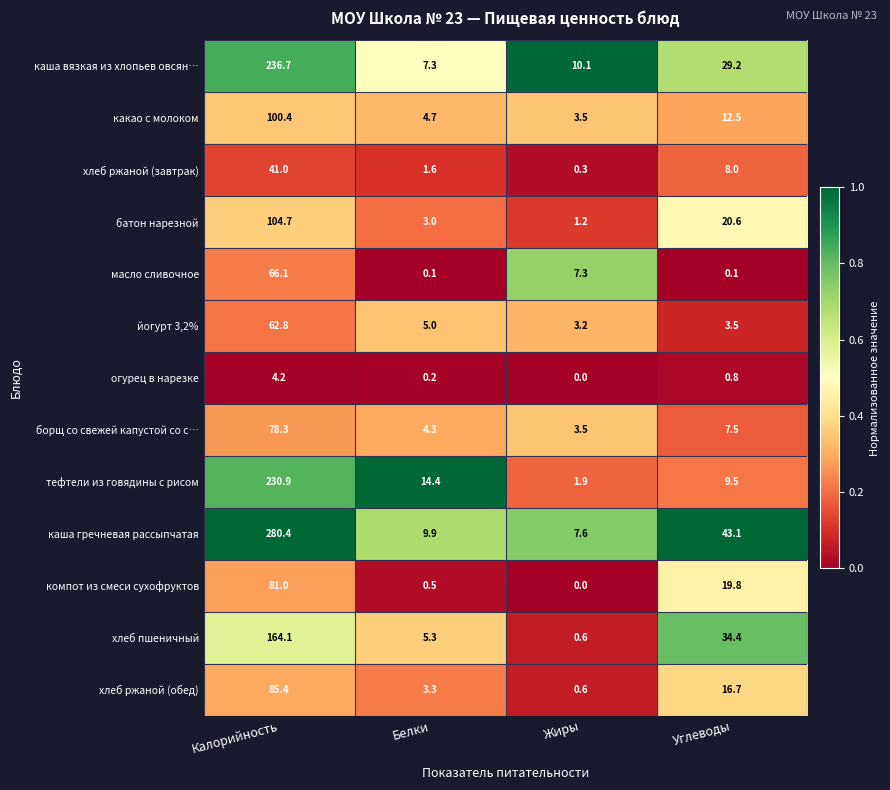

True or false: батон нарезной has a value of 20.6 at Углеводы.

True